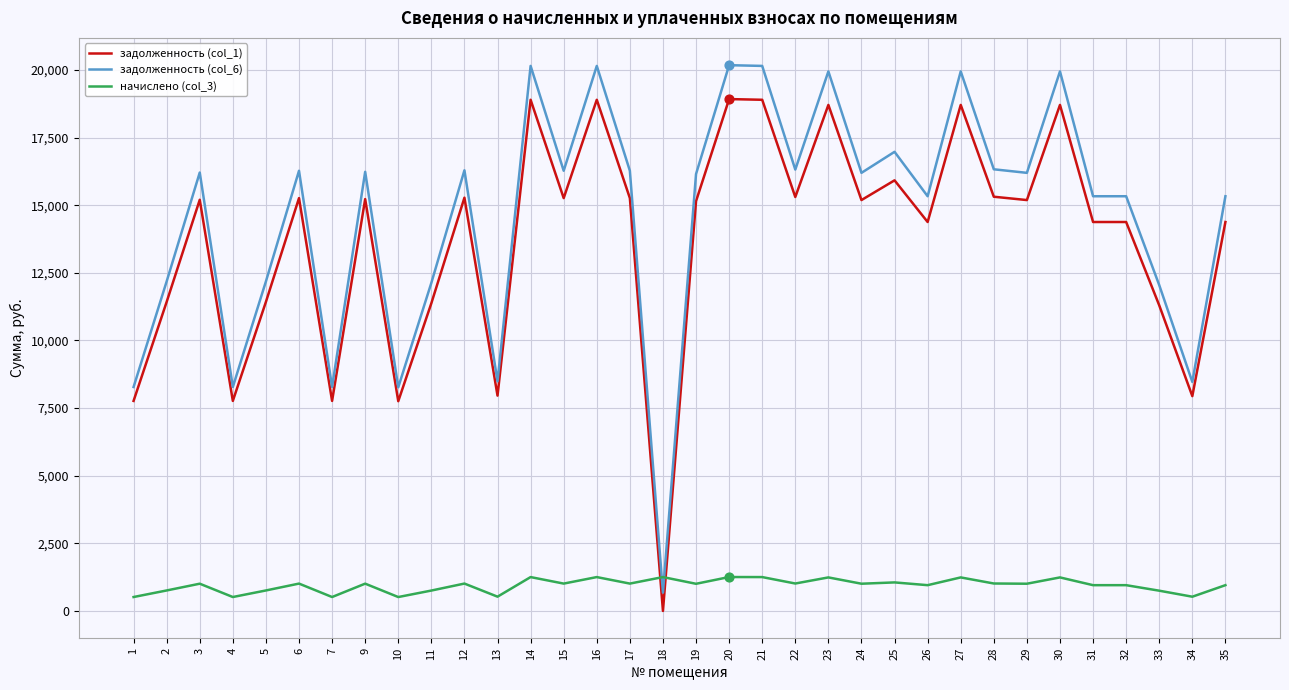

Which series changed the most between 3 and 4?

задолженность (col_6)